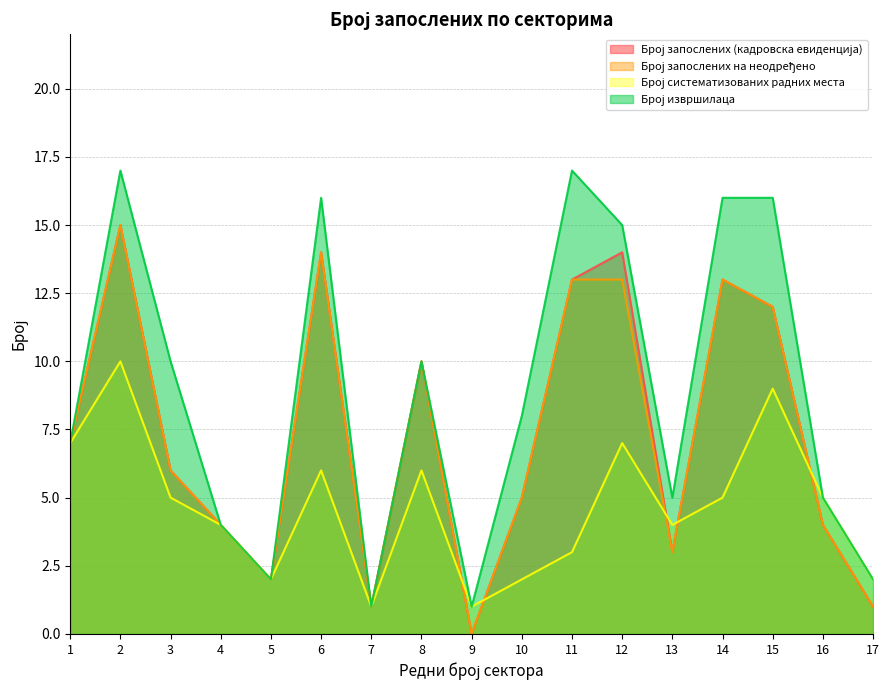

Reading left to right, extract all data points from this chart.

Број запослених (кадровска евиденција): 1=7	2=15	3=6	4=4	5=2	6=14	7=1	8=10	9=0	10=5	11=13	12=14	13=3	14=13	15=12	16=4	17=1
Број запослених на неодређено: 1=7	2=15	3=6	4=4	5=2	6=14	7=1	8=10	9=0	10=5	11=13	12=13	13=3	14=13	15=12	16=4	17=1
Број систематизованих радних места: 1=7	2=10	3=5	4=4	5=2	6=6	7=1	8=6	9=1	10=2	11=3	12=7	13=4	14=5	15=9	16=5	17=2
Број извршилаца: 1=7	2=17	3=10	4=4	5=2	6=16	7=1	8=10	9=1	10=8	11=17	12=15	13=5	14=16	15=16	16=5	17=2